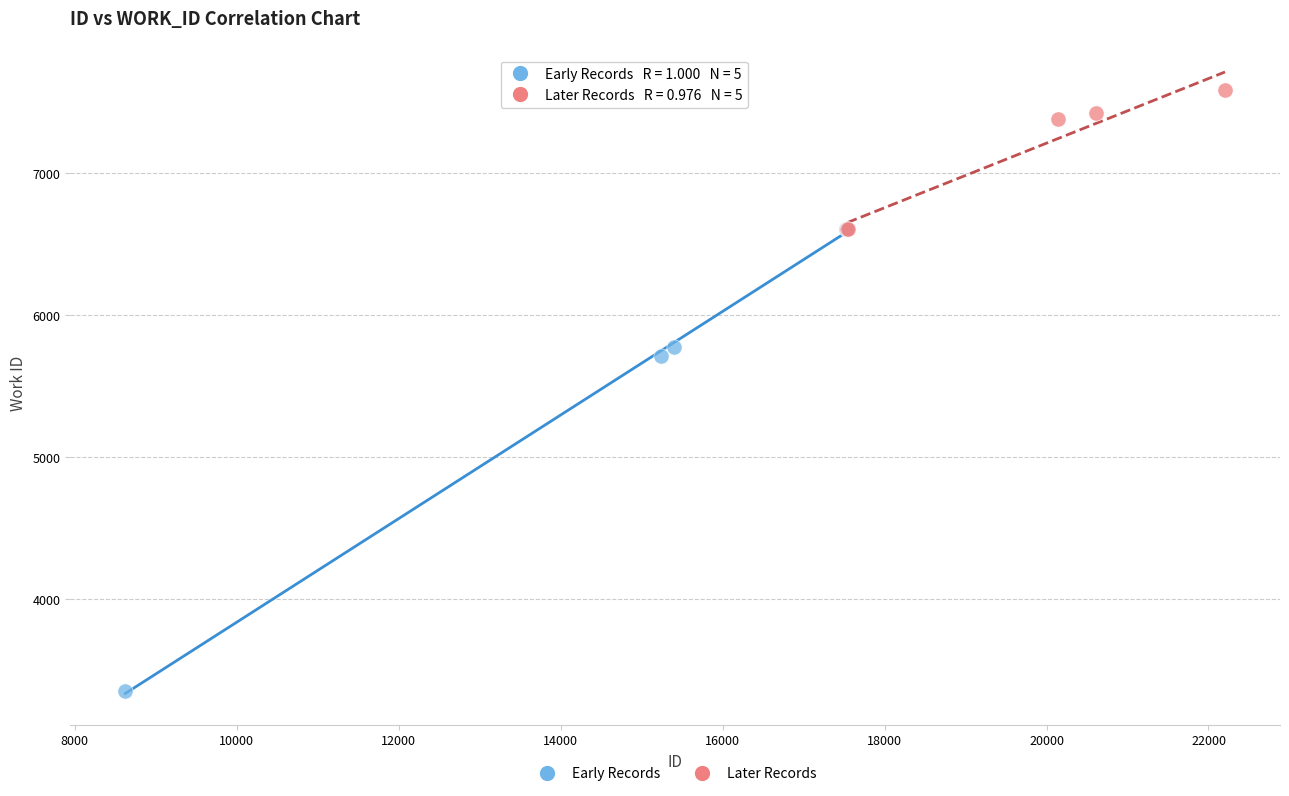

What are all the series names shown in the legend?

Early Records, Later Records